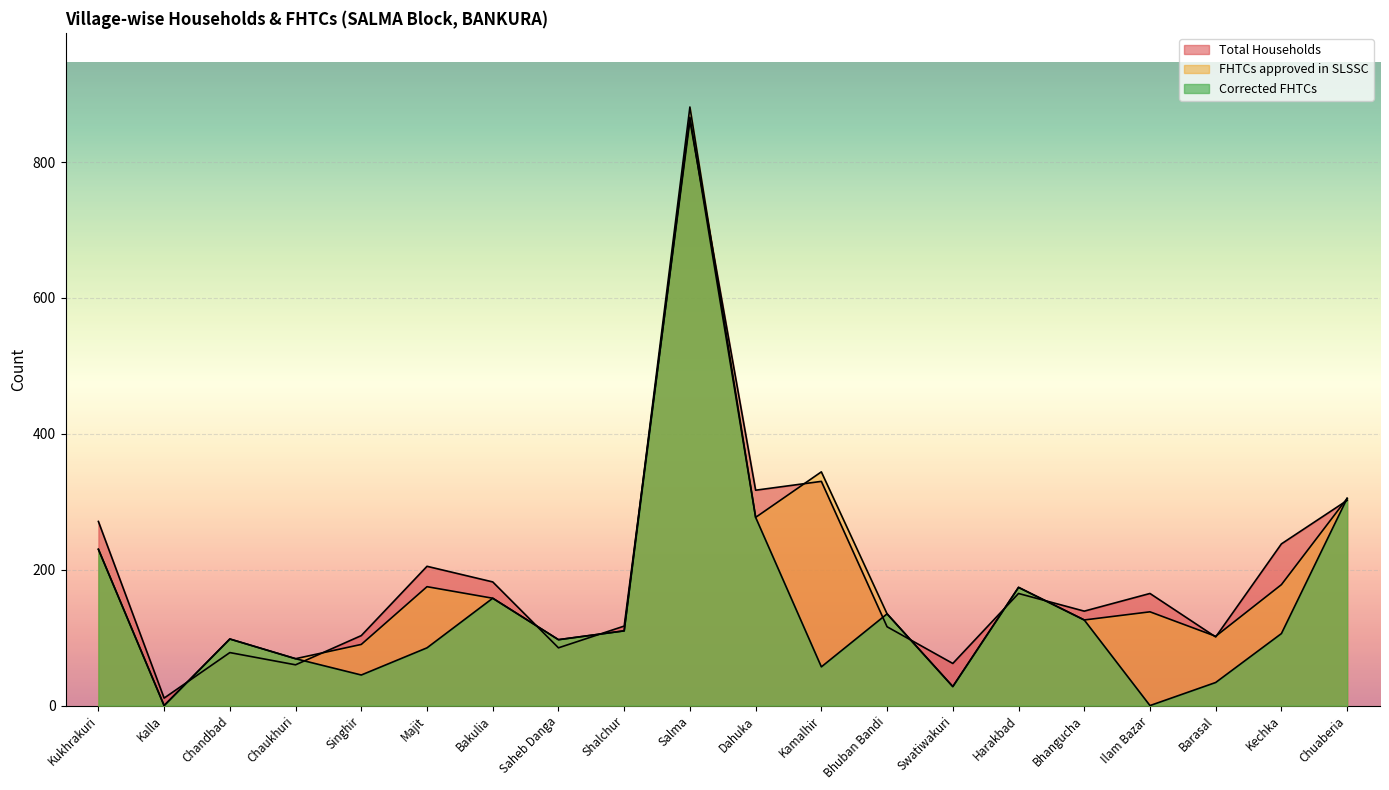

True or false: Total Households and FHTCs approved in SLSSC intersect in this chart.

True